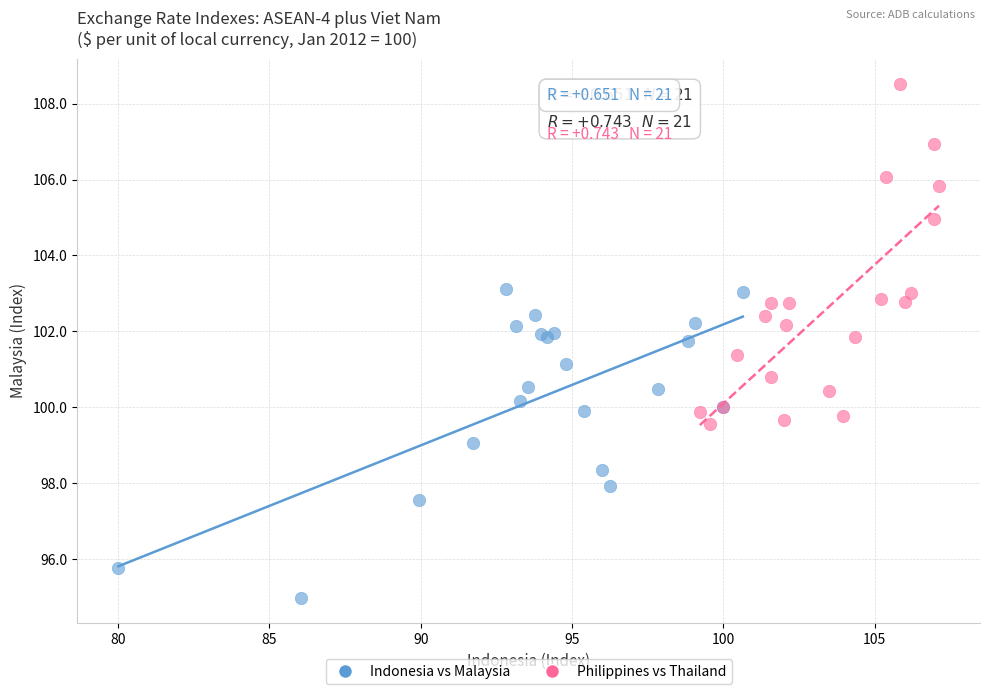

Which series contains the highest Y value?

Philippines vs Thailand